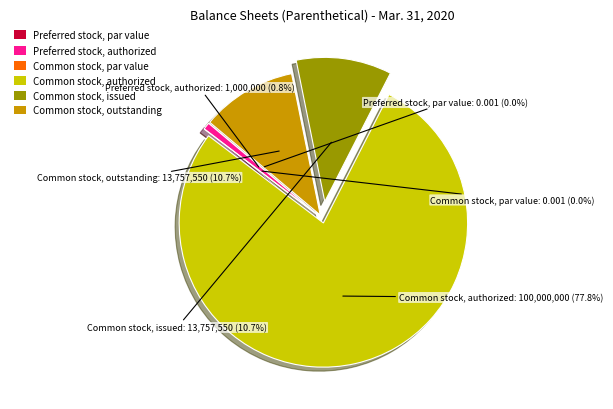

What percentage is NOT represented by Common stock, par value?

100.0%